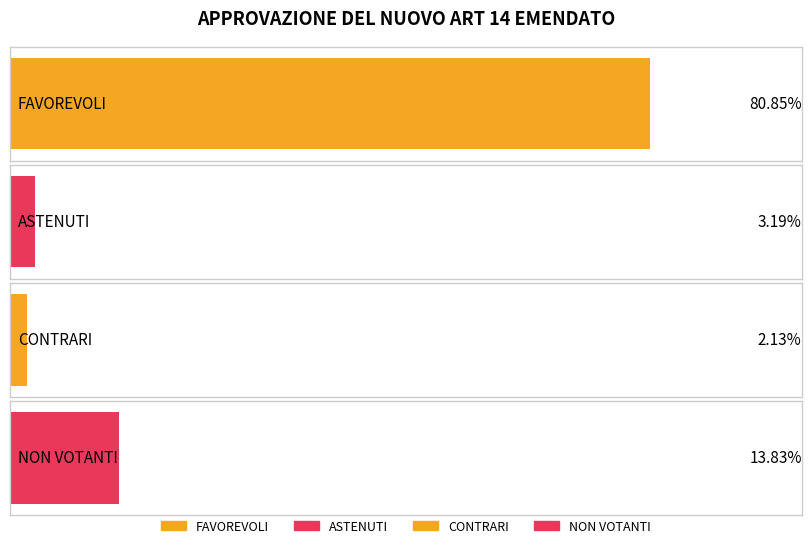

Which series has the widest spread of values?

FAVOREVOLI